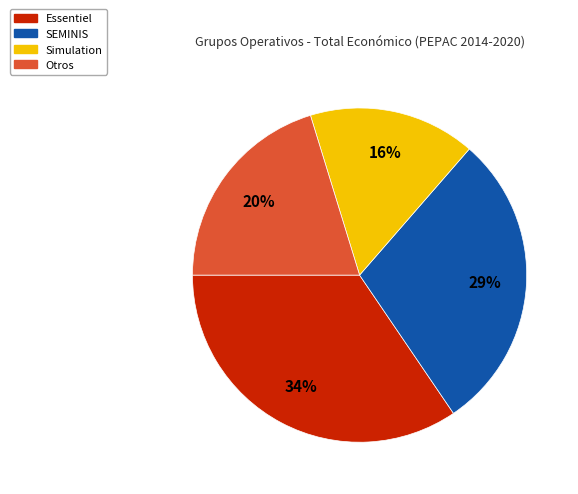

To the nearest percent, what is the average slice percentage?

25%